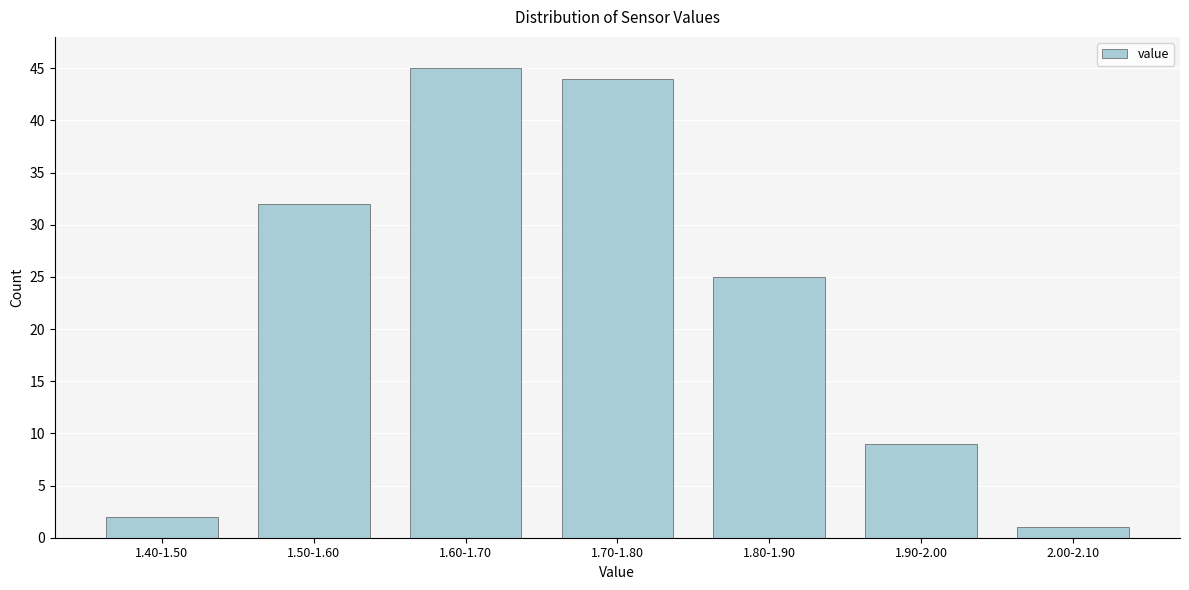

Reading left to right, what are all the values shown in this chart?

2	32	45	44	25	9	1